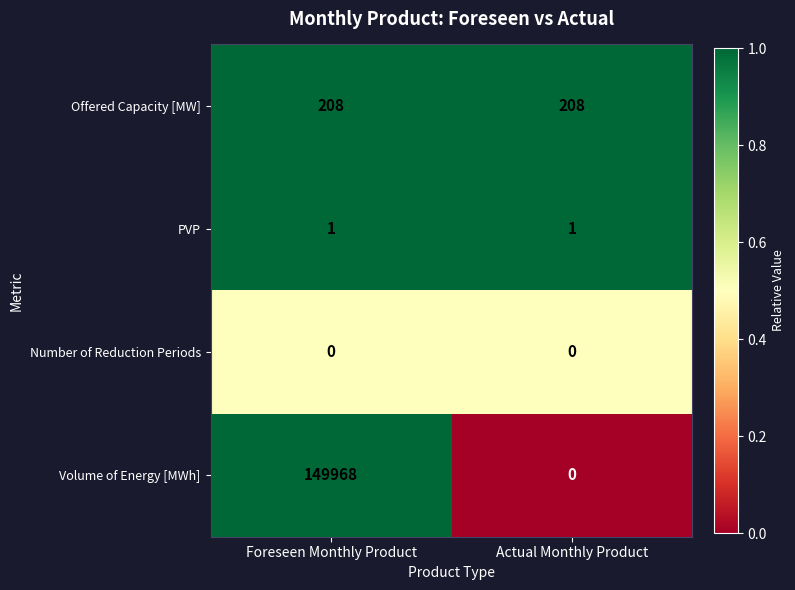

The Number of Reduction Periods series shows 0 at Actual Monthly Product. True or false?

True